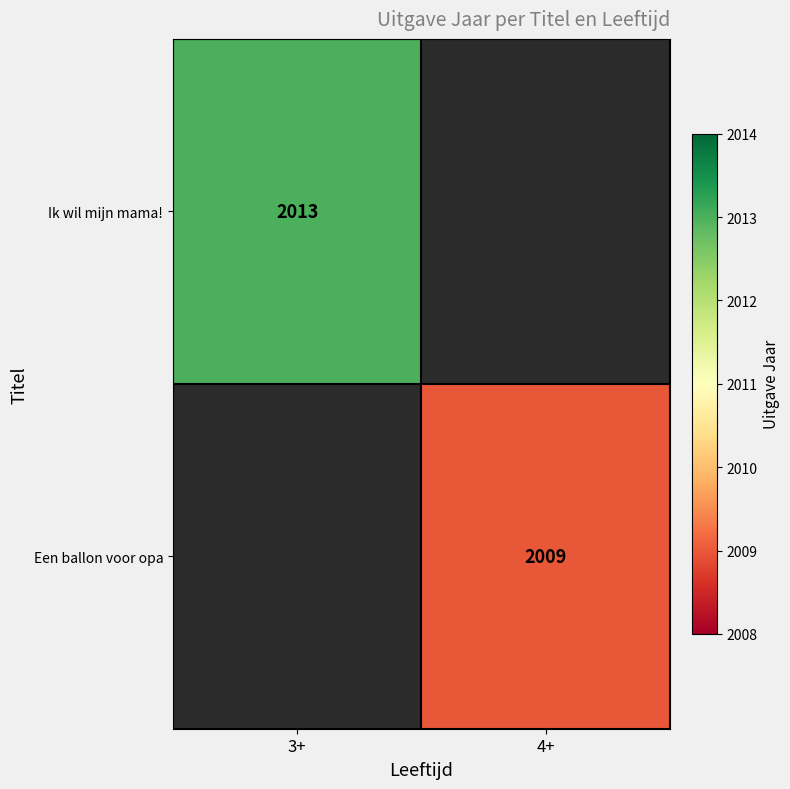

True or false: Een ballon voor opa has a value of 2009 at 4+.

True